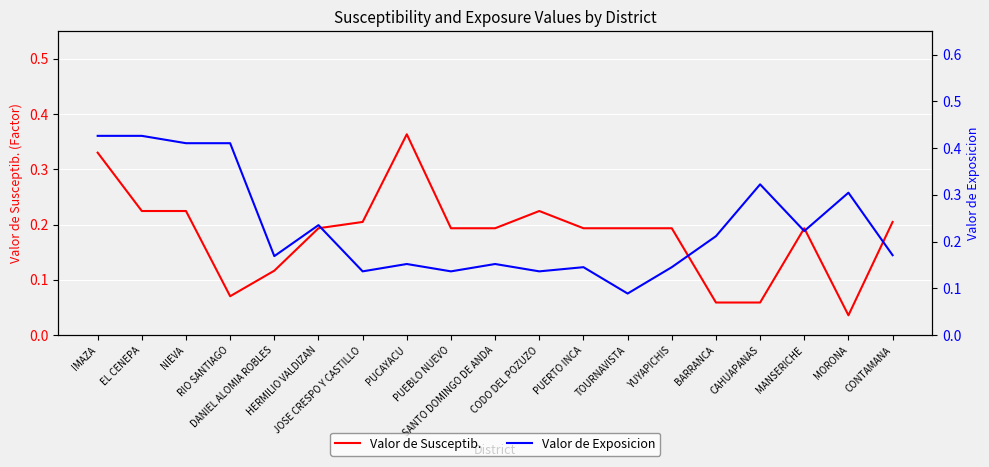

How many lines are shown in the chart?

2